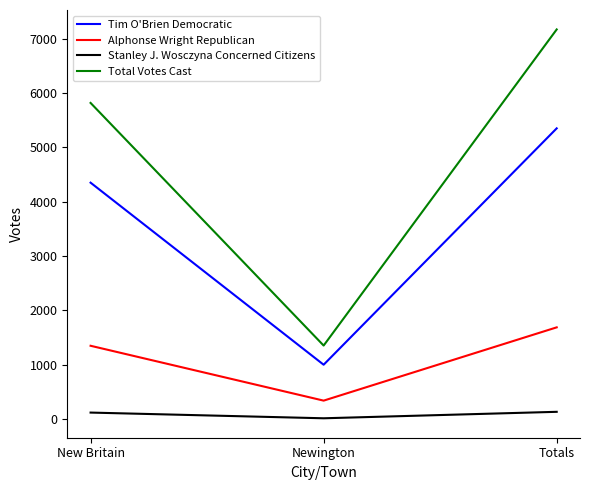

At Newington, list the series in order from largest to smallest.

Total Votes Cast, Tim O'Brien Democratic, Alphonse Wright Republican, Stanley J. Wosczyna Concerned Citizens